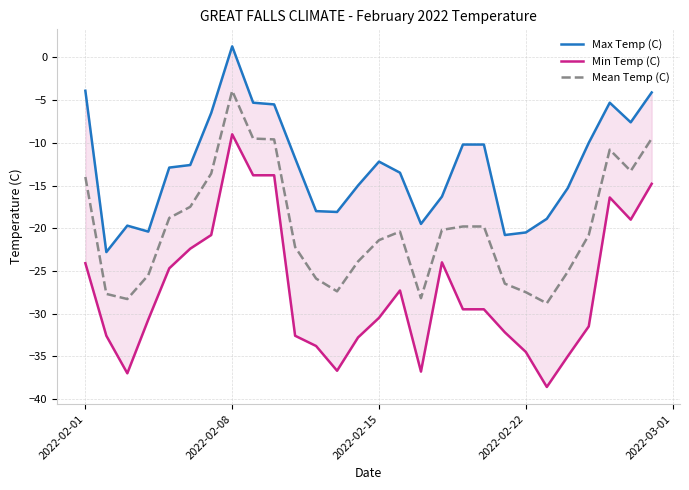

Does the chart have visible grid lines?

Yes